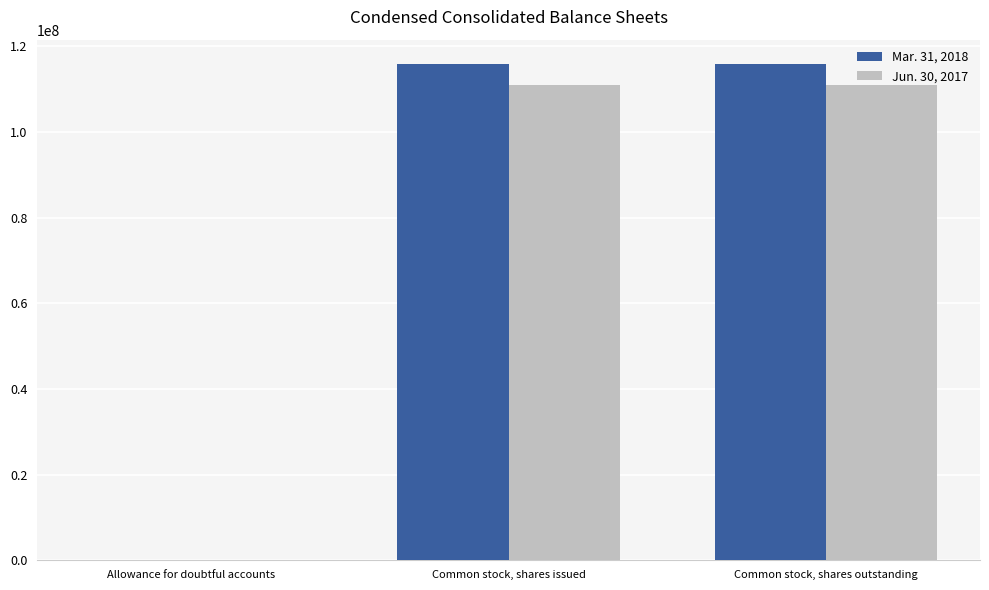

True or false: Jun. 30, 2017 has a value of 73010698 at Common stock, shares issued.

False